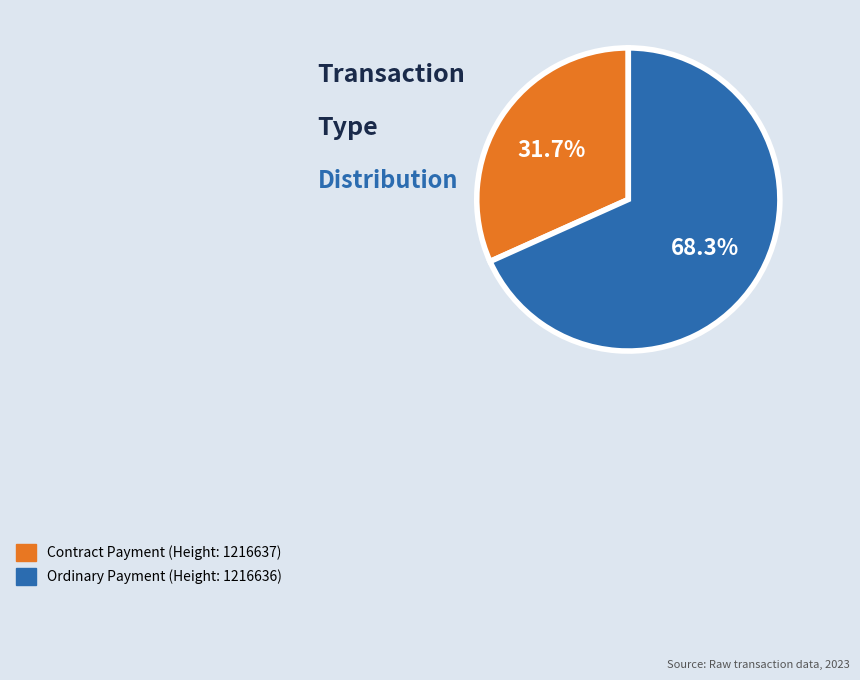

How many slices are in this pie chart?

2